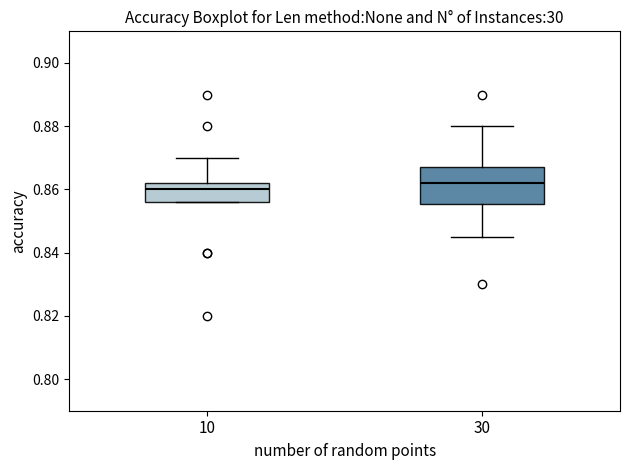

Which box's median line is the lowest?

10